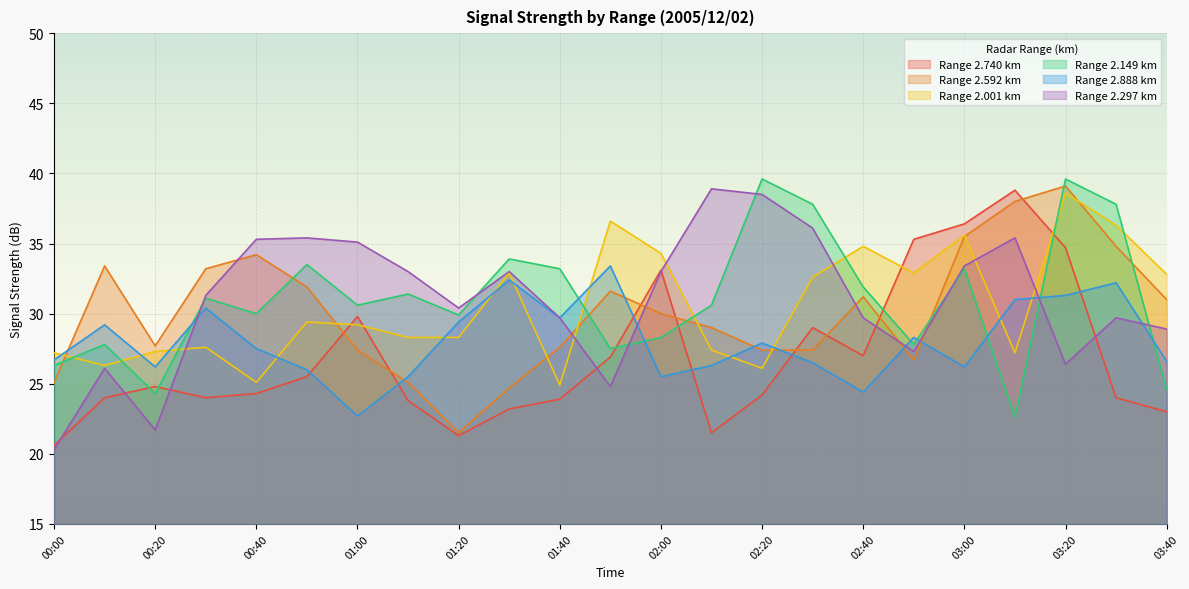

At 03:30, list the series in order from smallest to largest.

2.740, 2.297, 2.888, 2.592, 2.001, 2.149